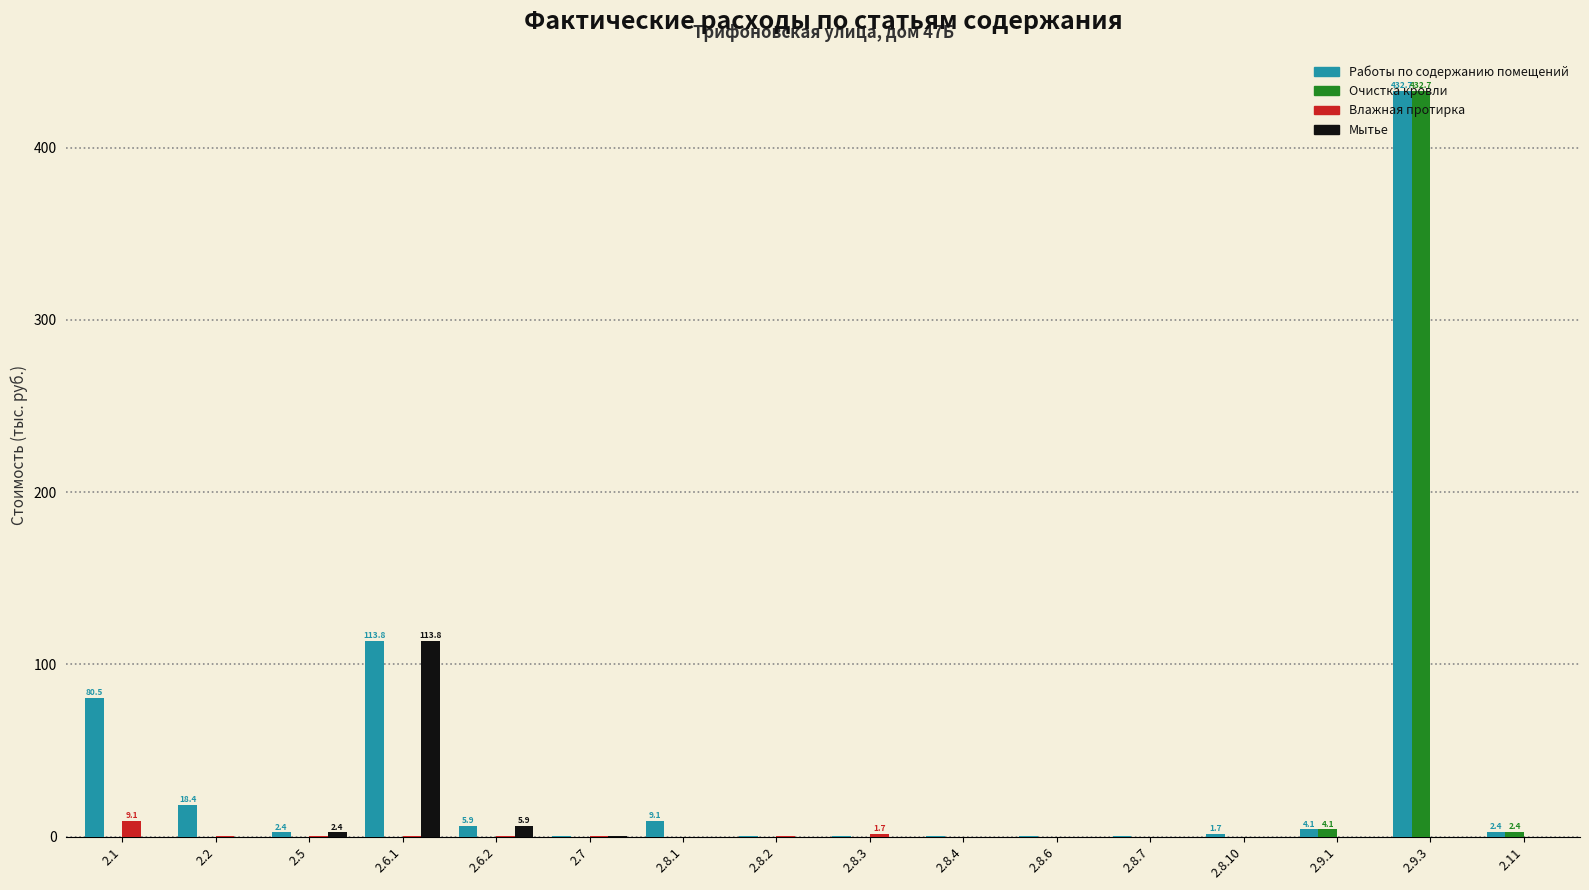

What is the maximum value for Работы по содержанию помещений?

432.7